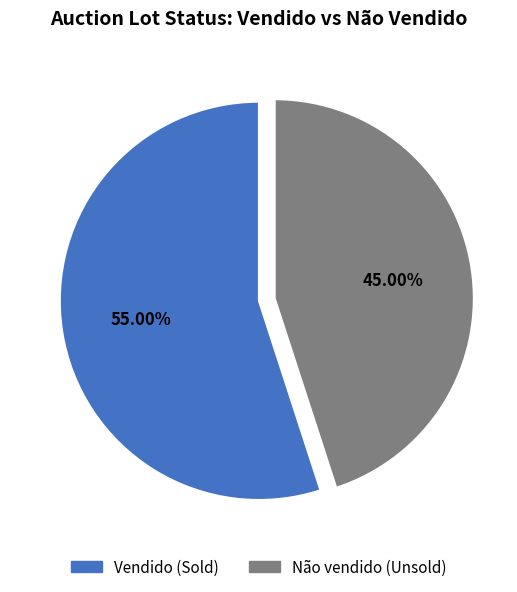

The Não vendido slice represents 45% of the pie. True or false?

True